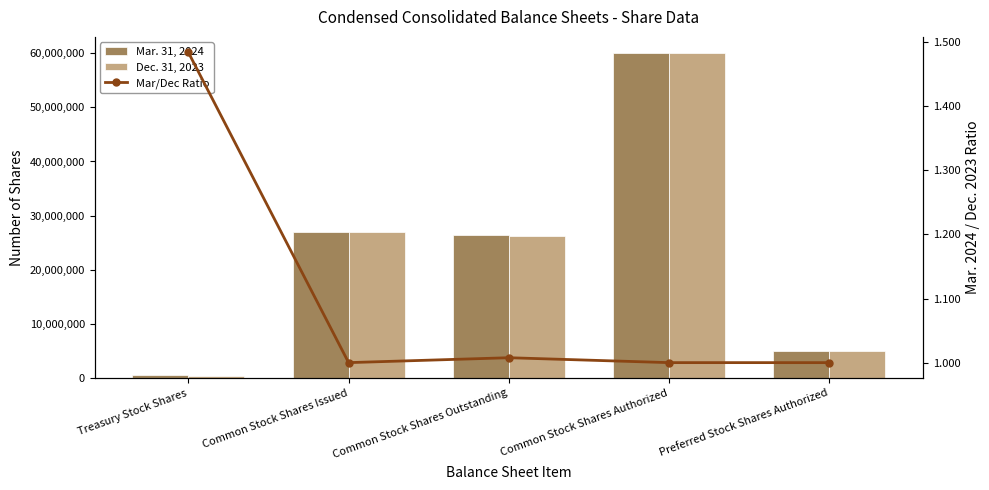

What is the difference between the maximum and second lowest values in the Dec. 31, 2023 series?

55000000.0